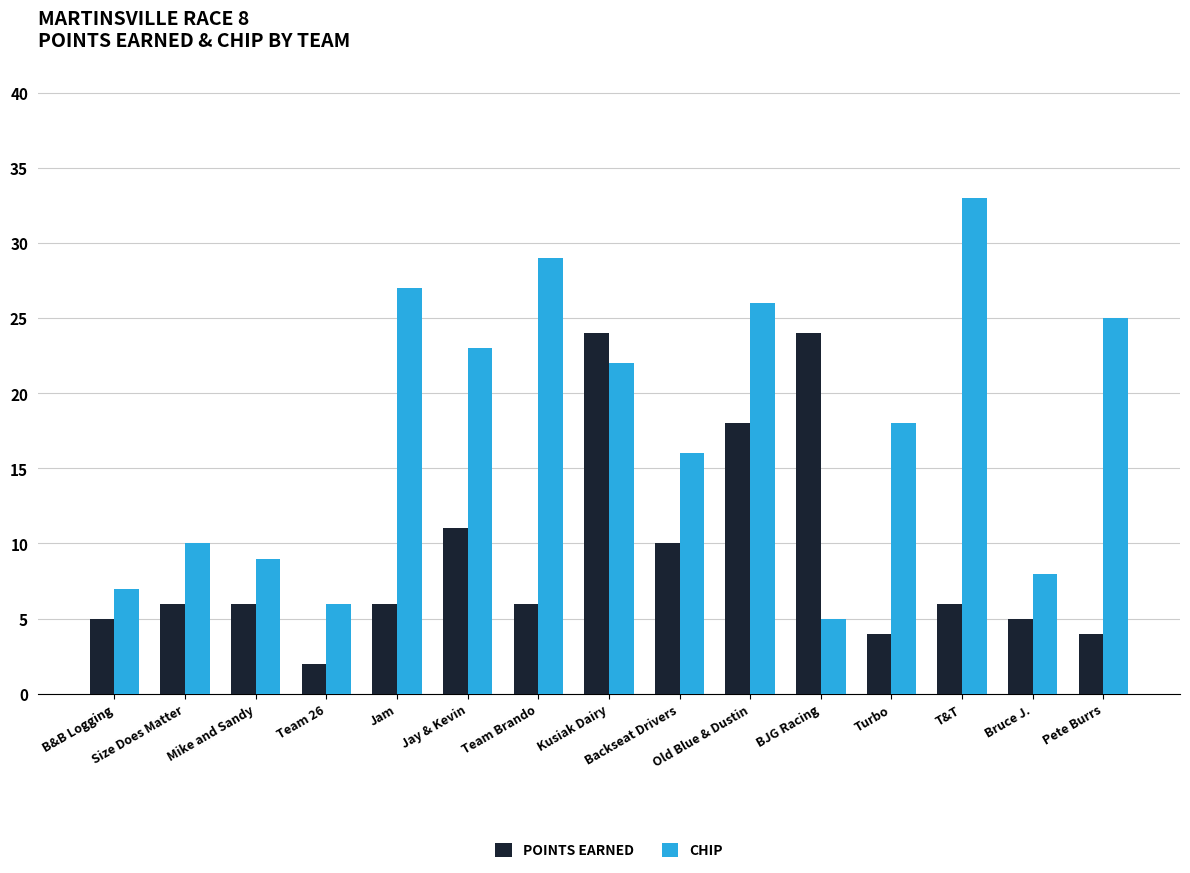

What is the approximate value of POINTS EARNED at B&B Logging, to the nearest 5?

5